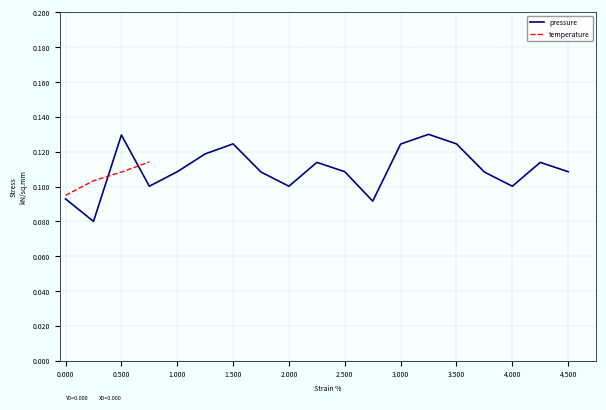

What is the smallest value displayed?

0.1